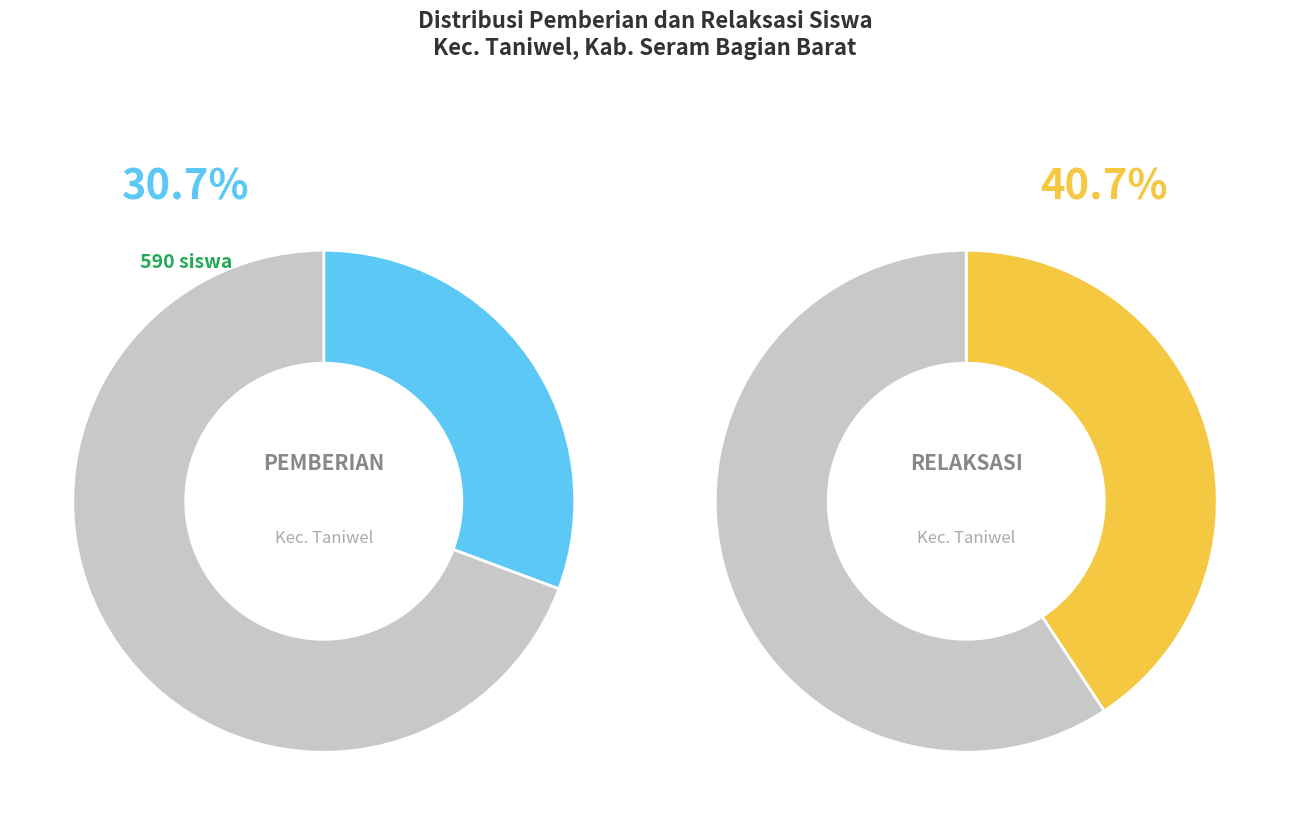

Is there any slice that represents more than half of the pie?

No